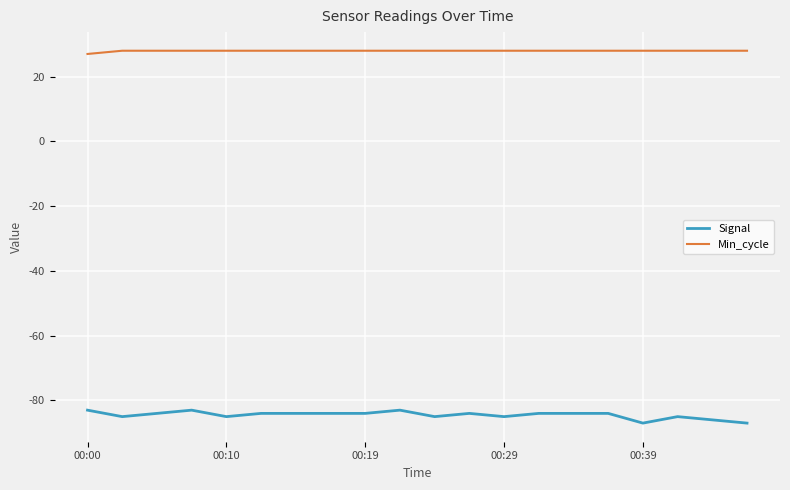

True or false: Min_cycle and Signal intersect in this chart.

False